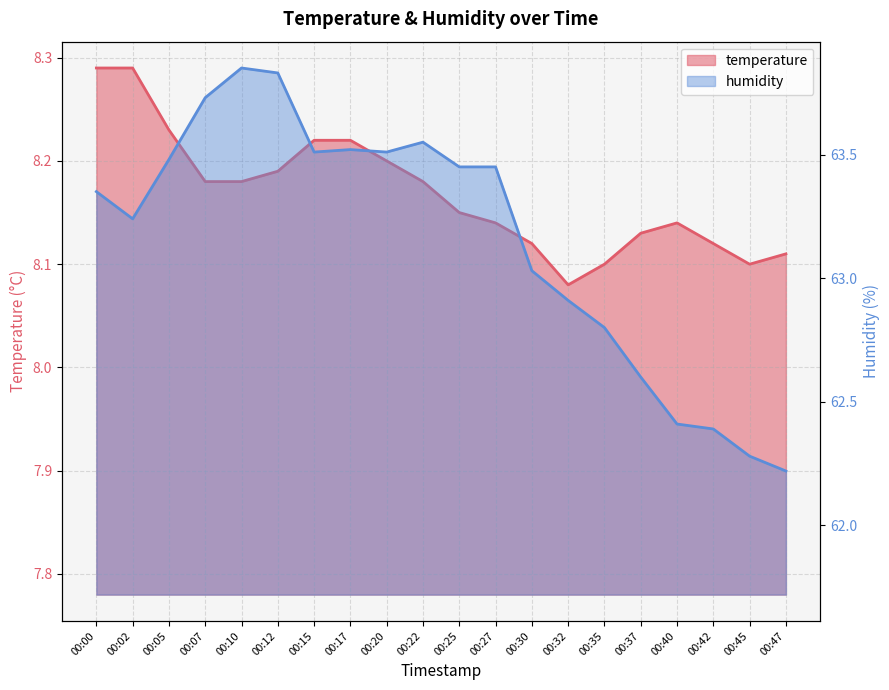

What is the average value of the humidity series?

63.2